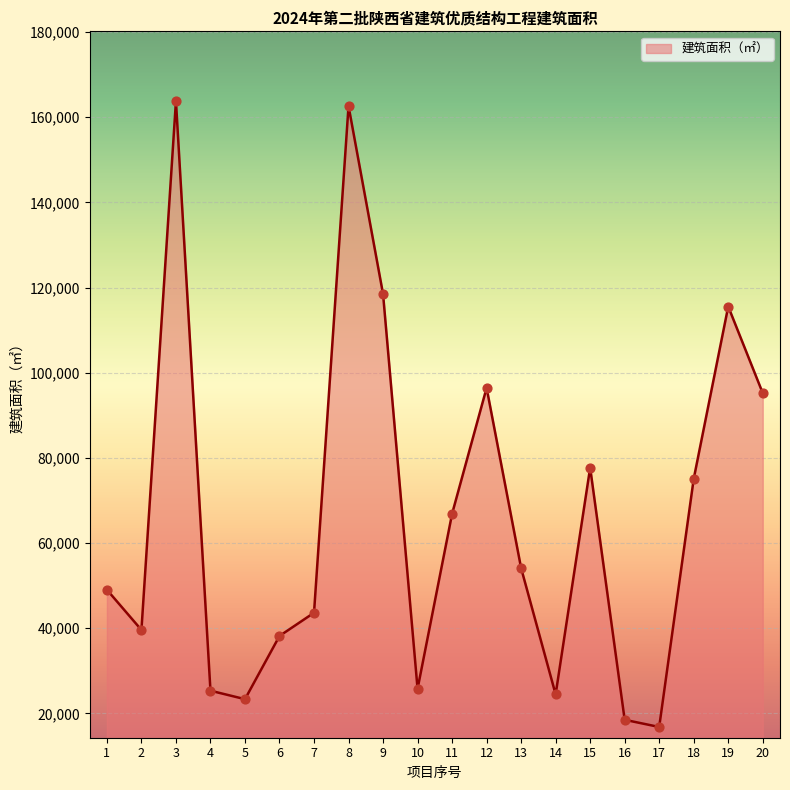

What is the change in value from 3 to 18?

-88727.9